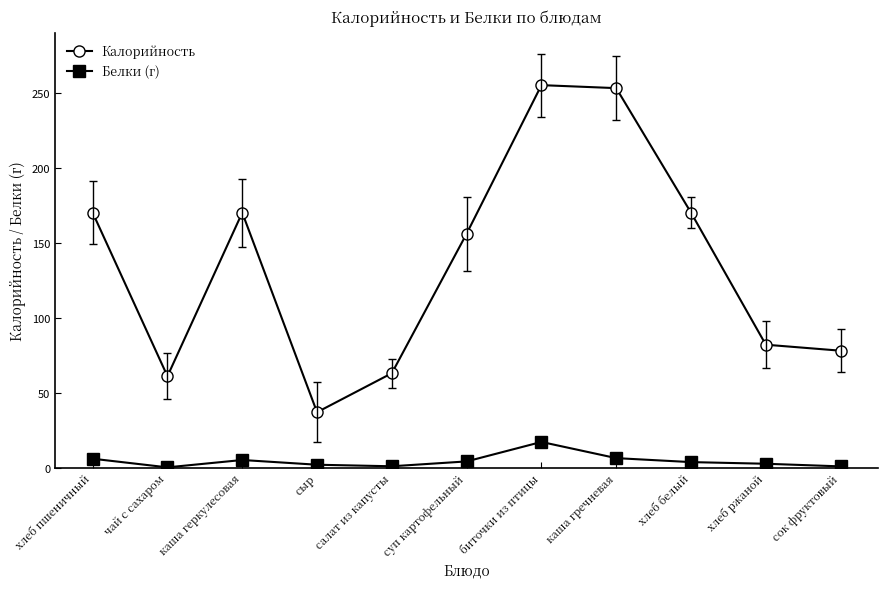

Where does the Белки (г) series first go above 3?

хлеб пшеничный